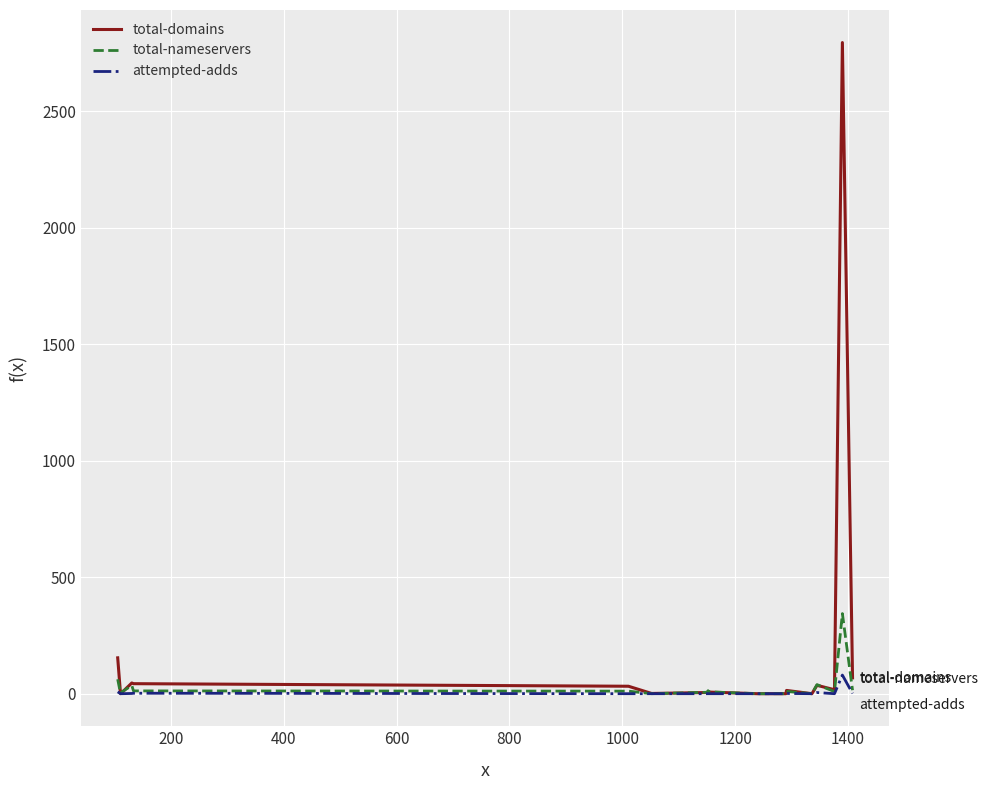

Which series has the widest spread of values?

total-domains